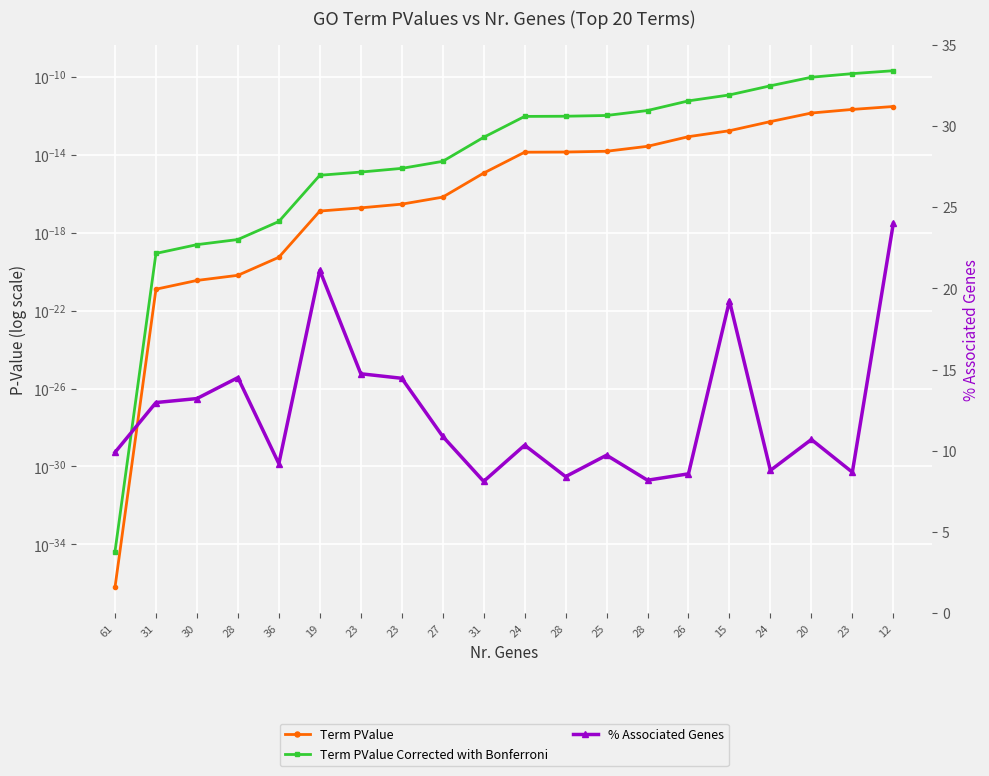

What are all the series names shown in the legend?

Term PValue, Term PValue Corrected with Bonferroni, % Associated Genes